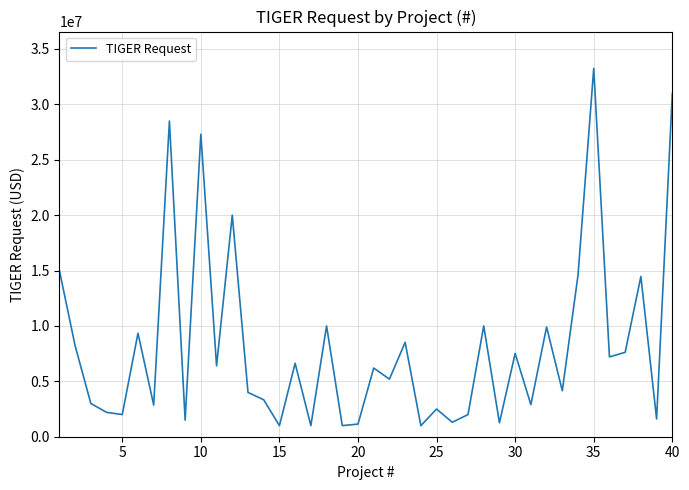

Is this an area chart (filled region under the line)?

No